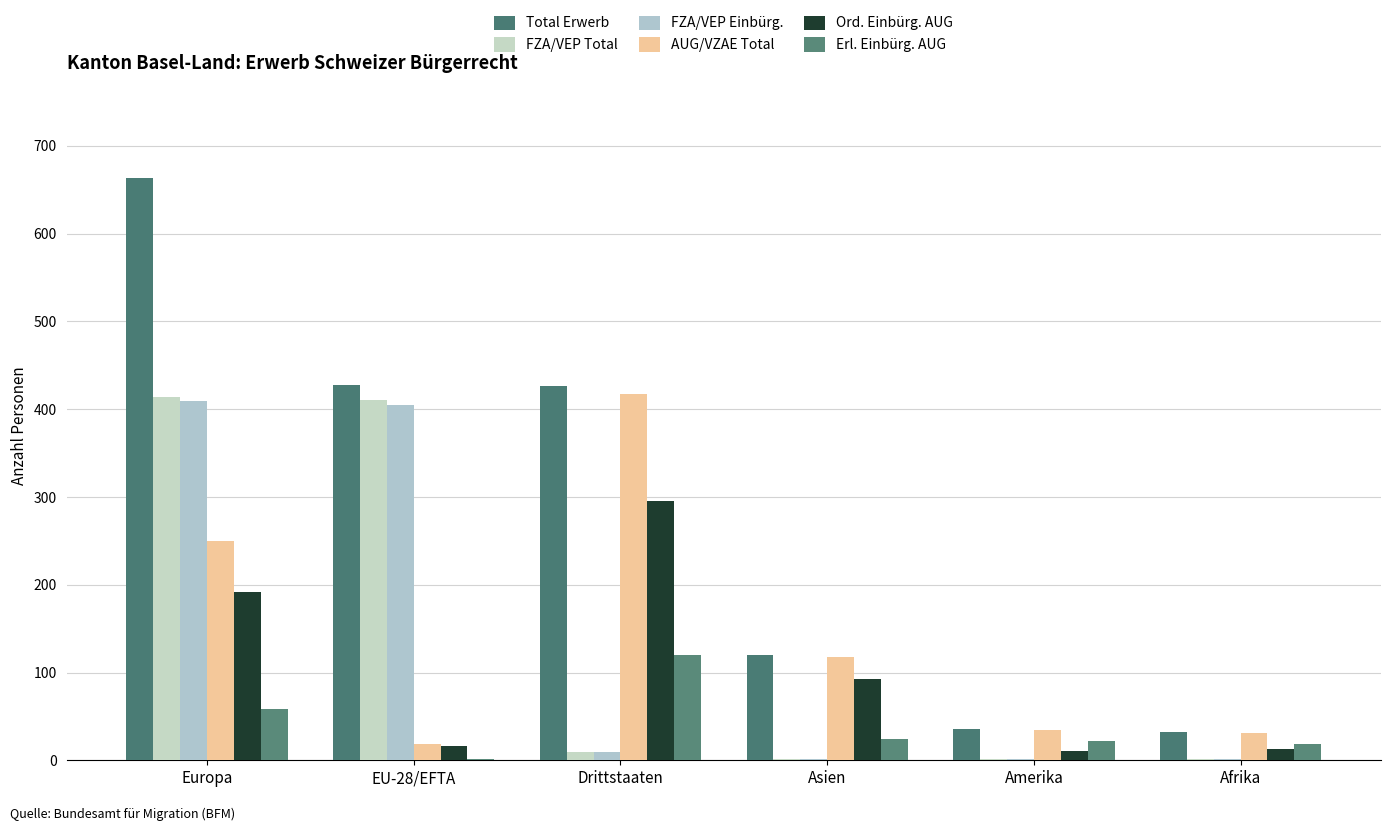

Count the number of data series in this chart.

6